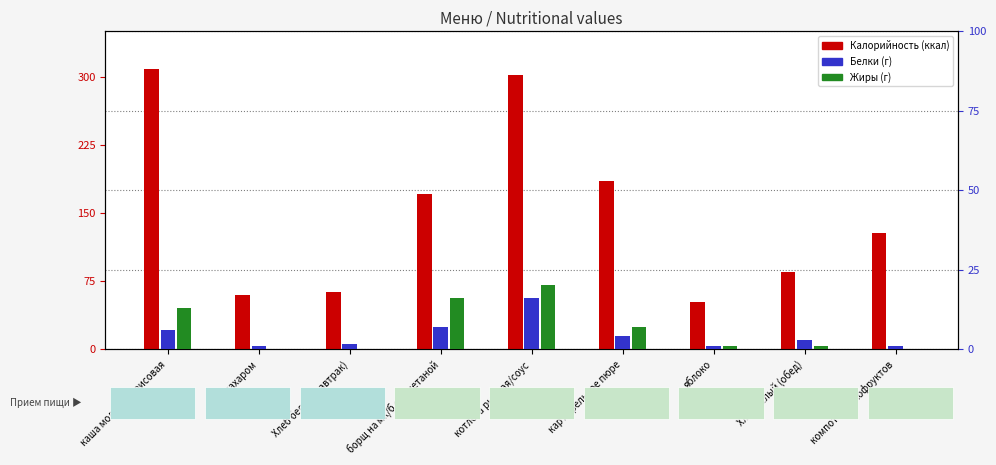

The value of Белки at Хлеб белый (завтрак) is 1.0. True or false?

False